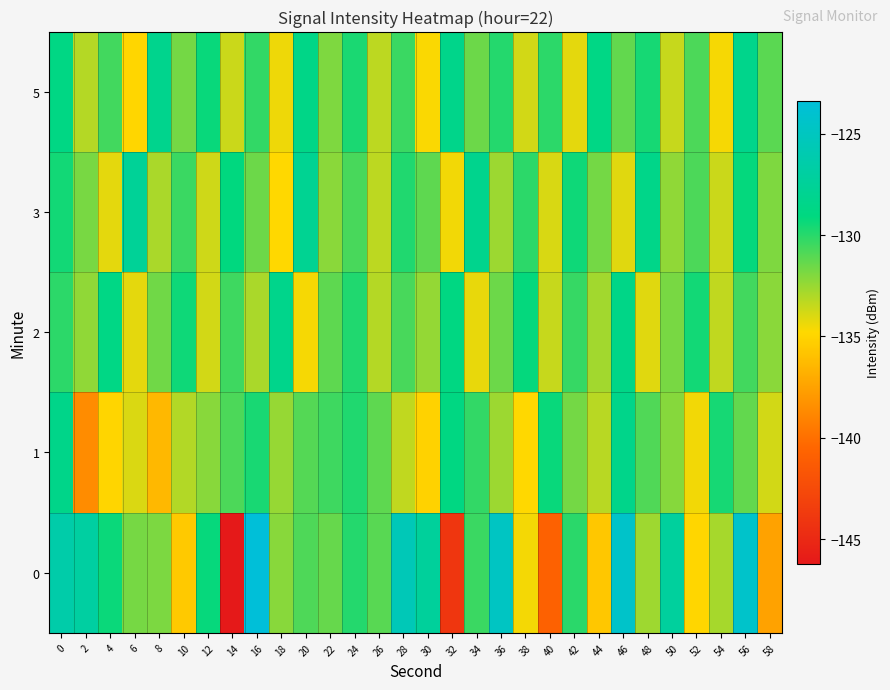

Which category has the highest value across all series?

16